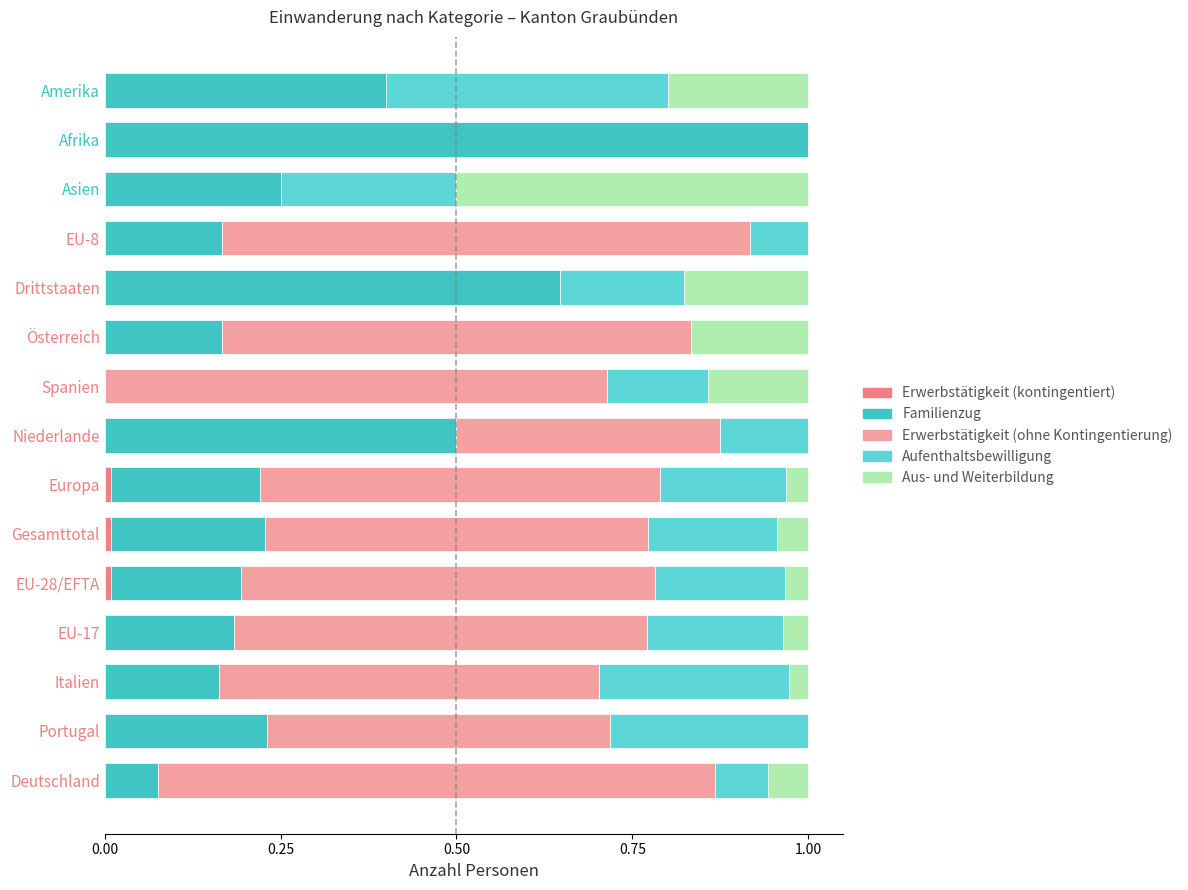

Rank the series by their maximum value, from lowest to highest.

Erwerbstätigkeit (kontingentiert), Aufenthaltsbewilligung, Aus- und Weiterbildung, Erwerbstätigkeit (ohne Kontingentierung), Familienzug